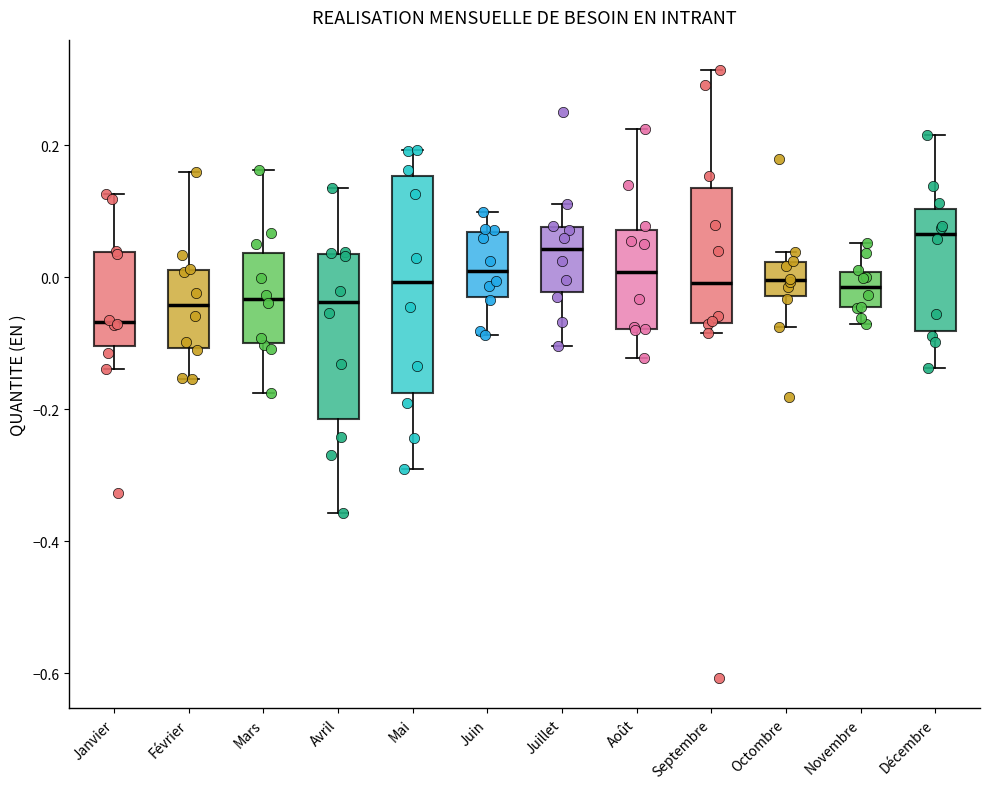

Which box has the highest median line?

Décembre